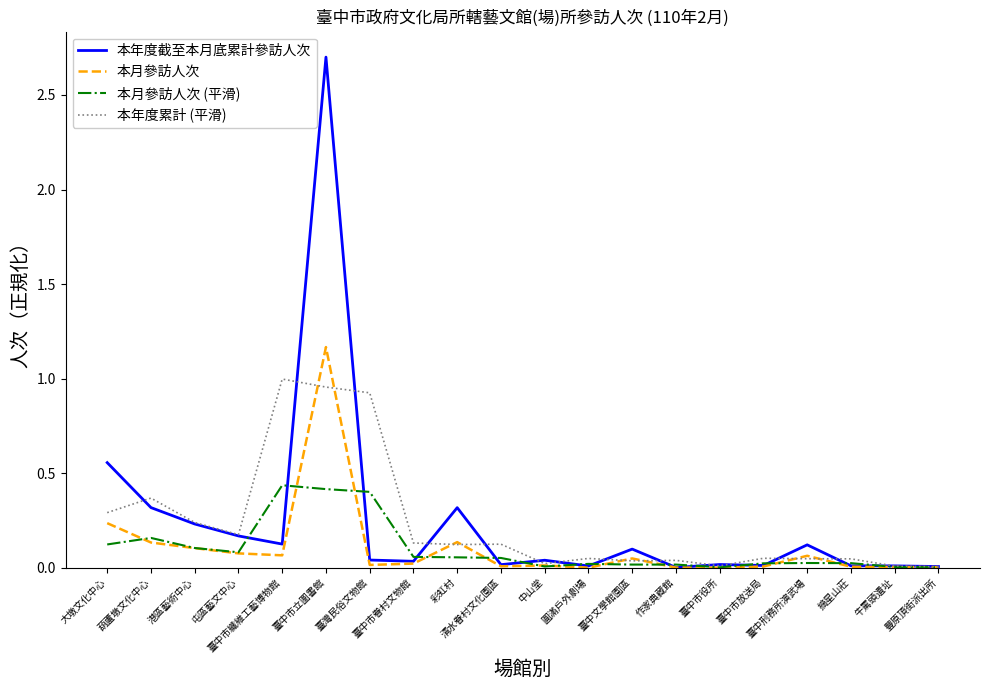

Rank the series by their maximum value, from highest to lowest.

本年度截至本月底累計參訪人次, 本月參訪人次, 本年度累計 (平滑), 本月參訪人次 (平滑)